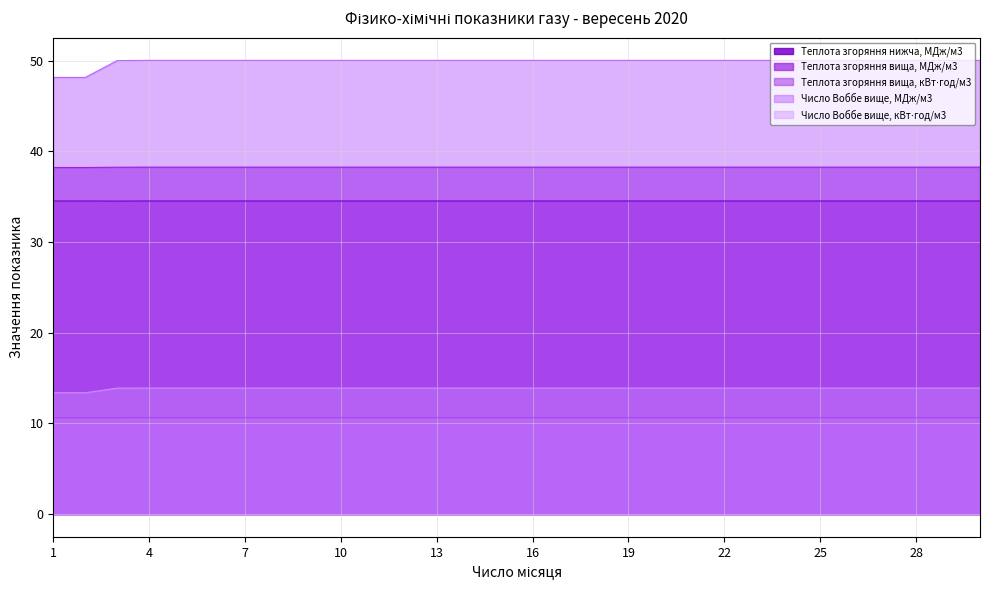

Does the chart display data point markers on the line(s)?

No